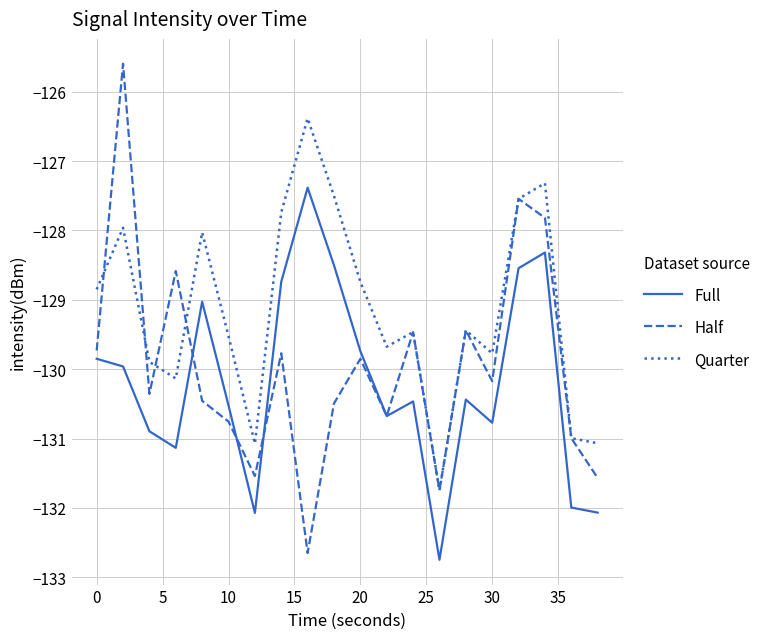

How many interior local peaks does the Half series have?

7